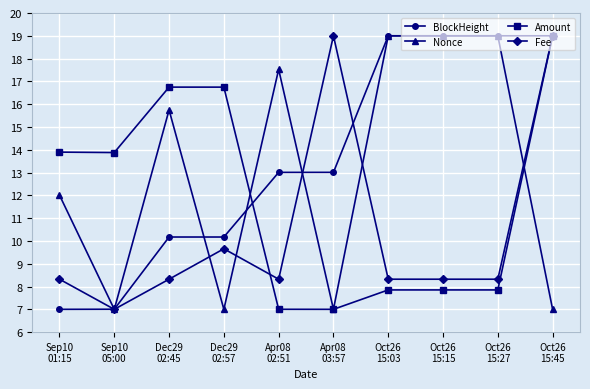

What is the greatest value displayed?

19.0